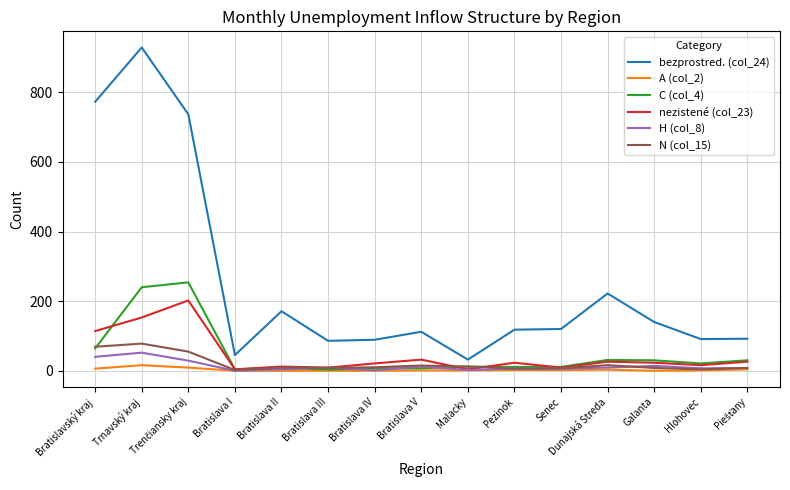

Does the chart have visible grid lines?

Yes